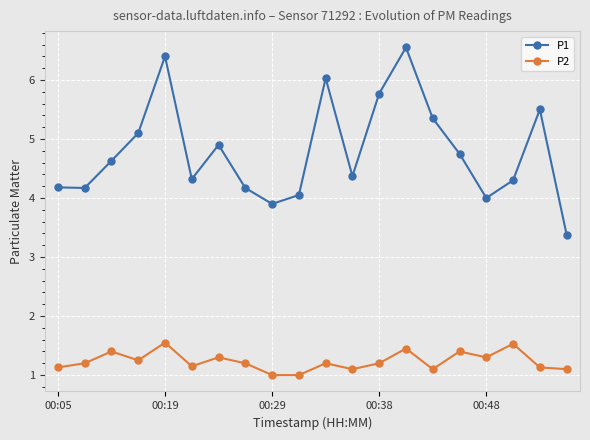

What is the smallest value displayed?

1.0